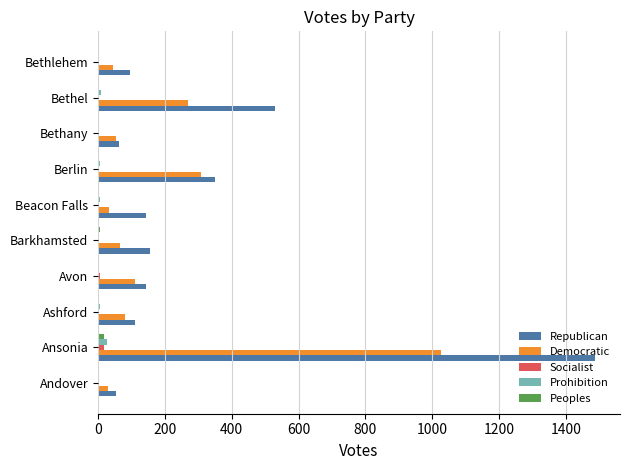

The Republican series shows 530 at Bethel. True or false?

True